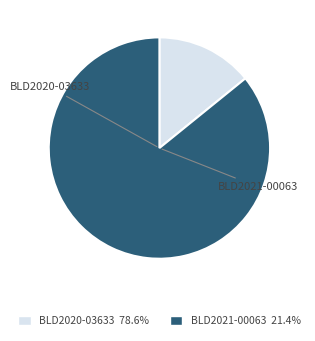

Which category accounts for the majority?

BLD2021-00063